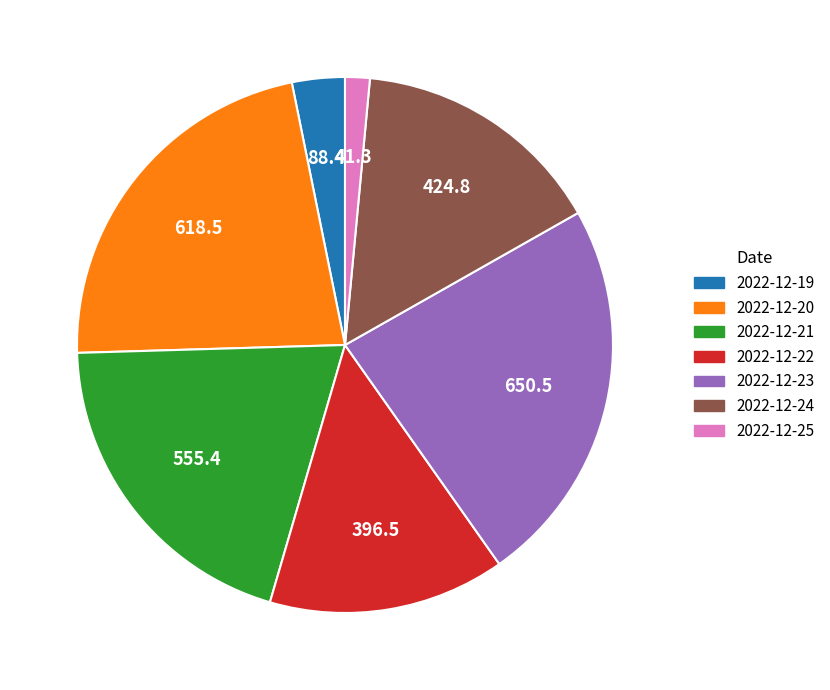

Is it true that 2022-12-23 is 23% of the pie?

True